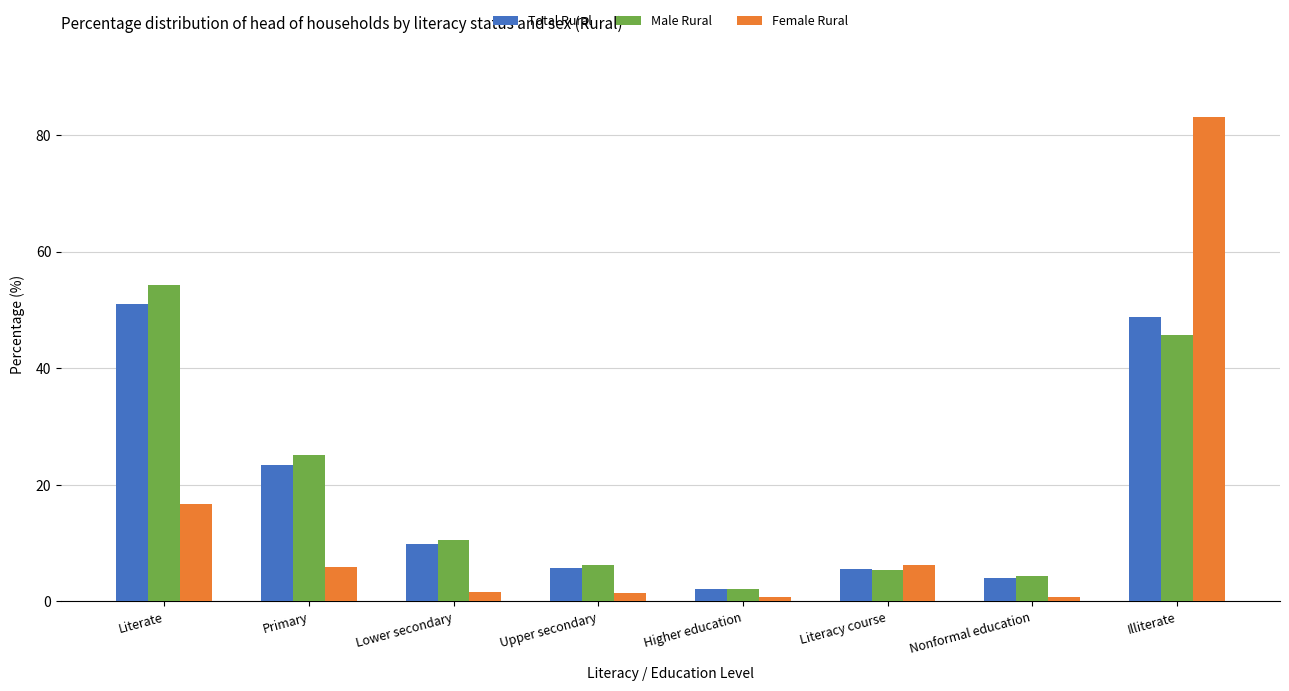

What is the label of the 8th bar from the left?

Illiterate